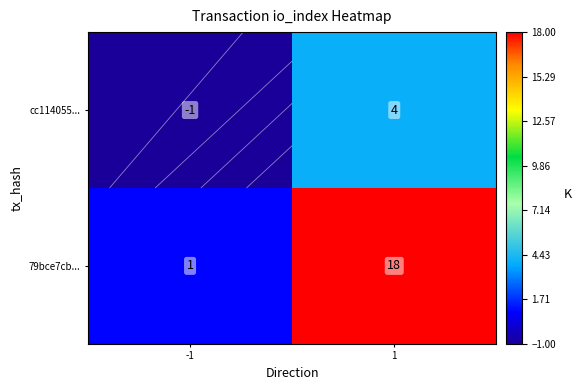

Which series has the largest total across all categories?

79bce7cb...